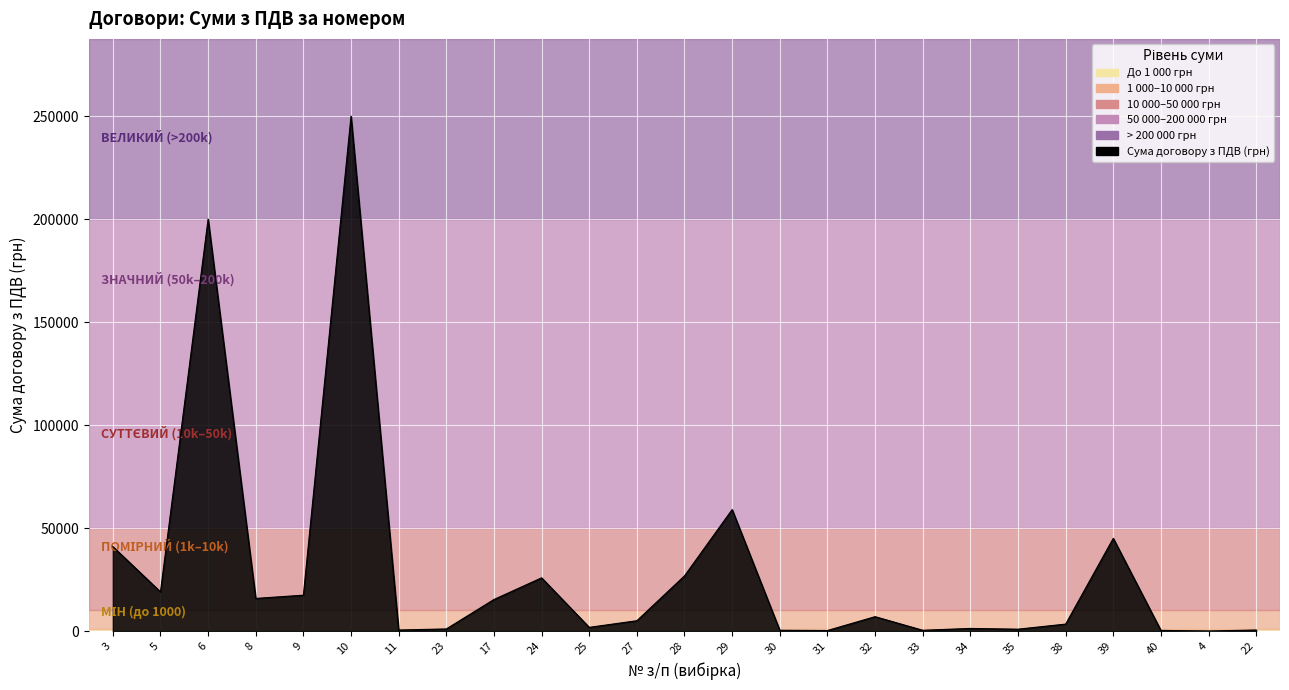

What is the difference between the maximum and minimum values?

249983.0